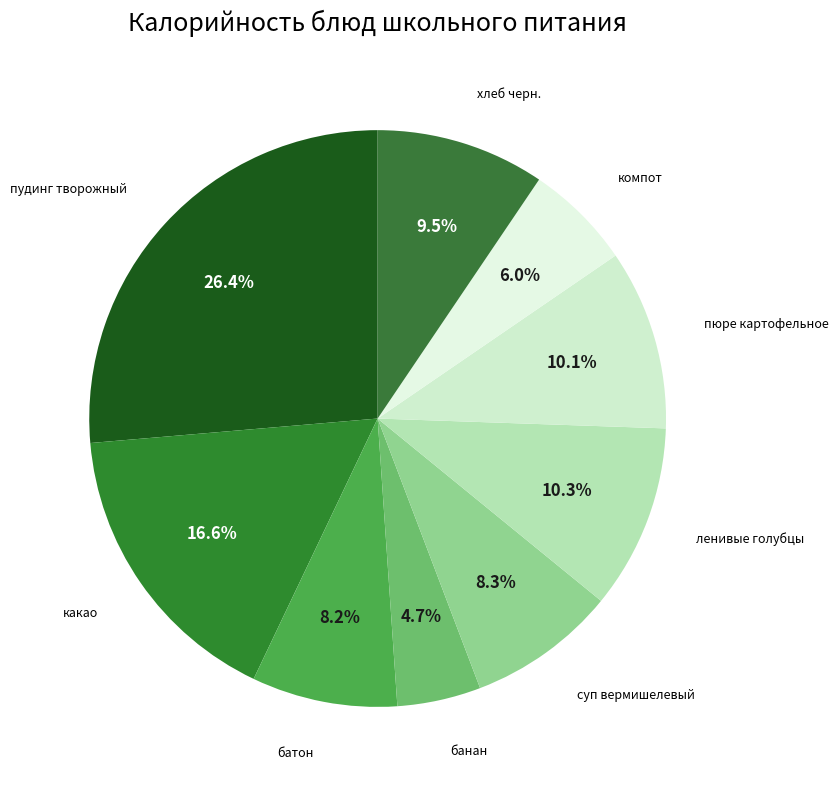

Rank the categories by value from lowest to highest.

банан, компот, батон, суп вермишелевый, хлеб черн., пюре картофельное, ленивые голубцы, какао, пудинг творожный